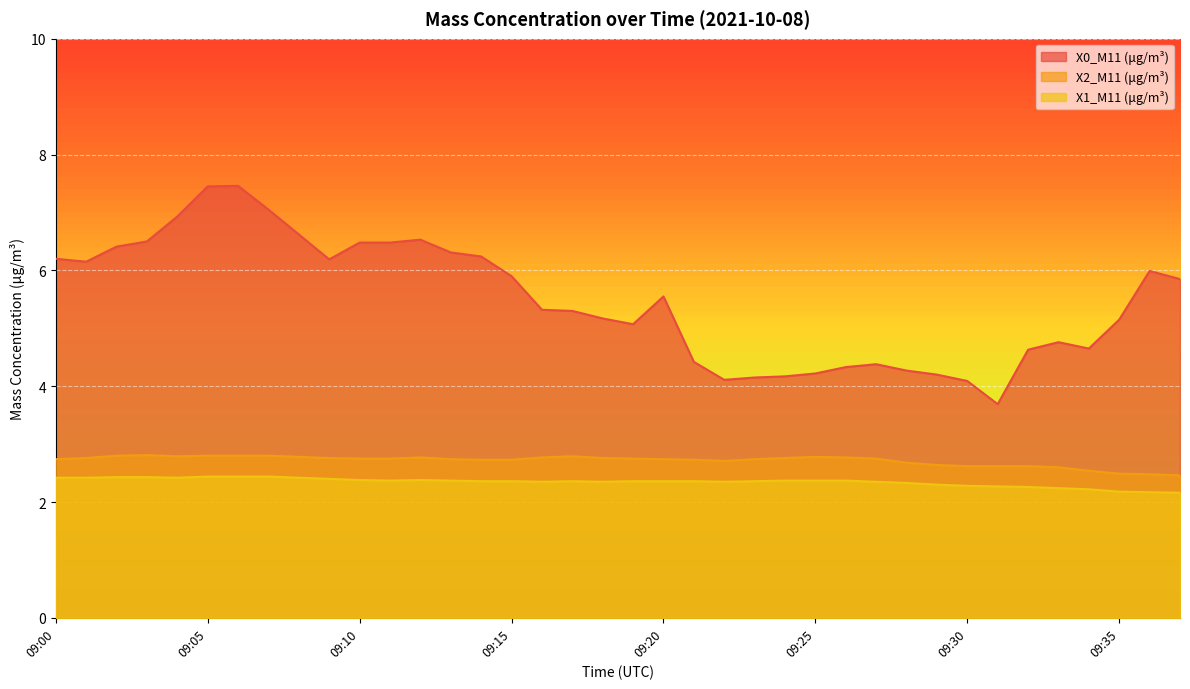

What is the sum of all X0_M11 (μg/m³) values?

208.4